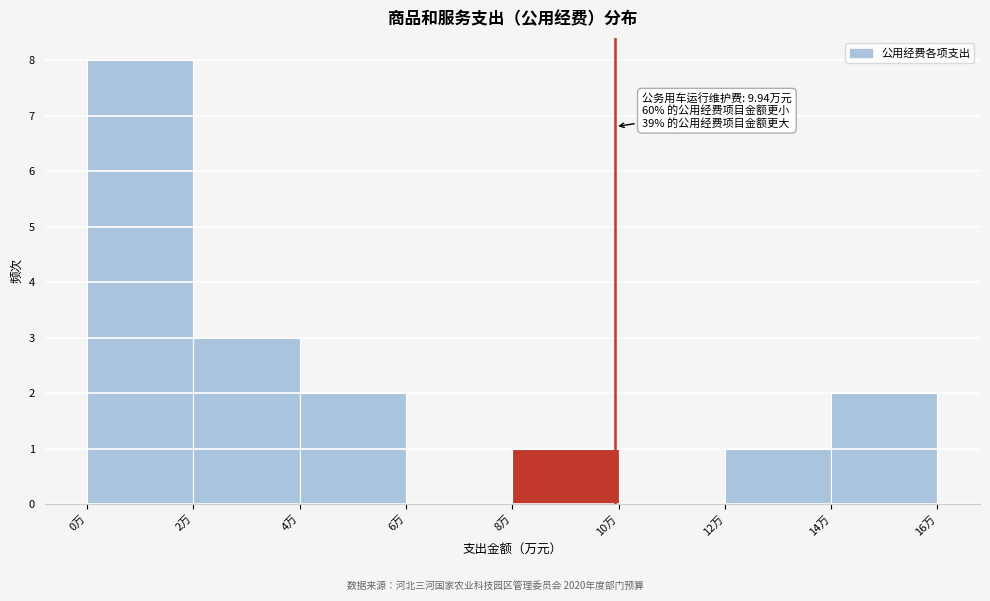

Which range on the x-axis has the tallest bar?

0 to 2